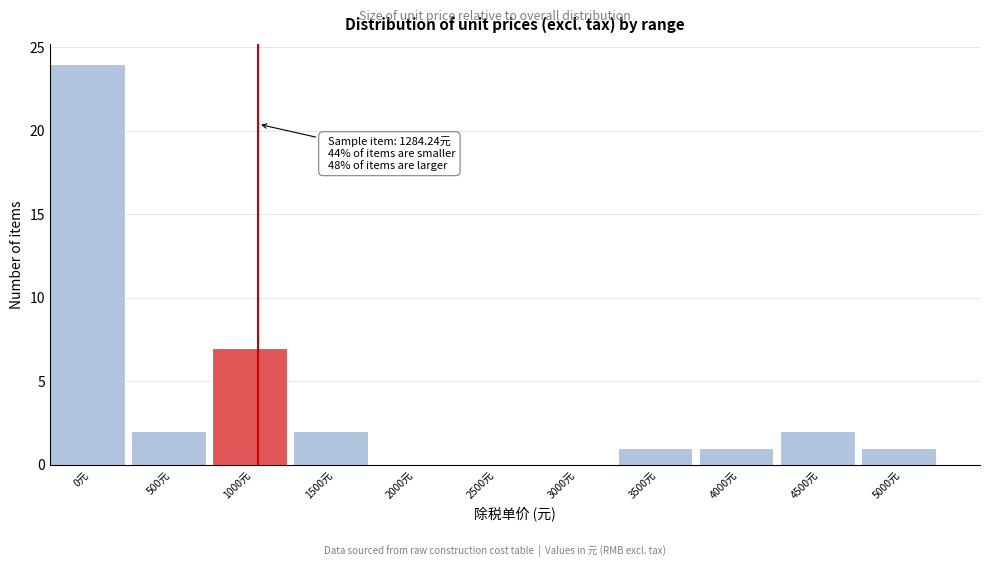

Reading left to right, extract all data points from this chart.

0元=24	500元=2	1000元=7	1500元=2	2000元=0	2500元=0	3000元=0	3500元=1	4000元=1	4500元=2	5000元=1